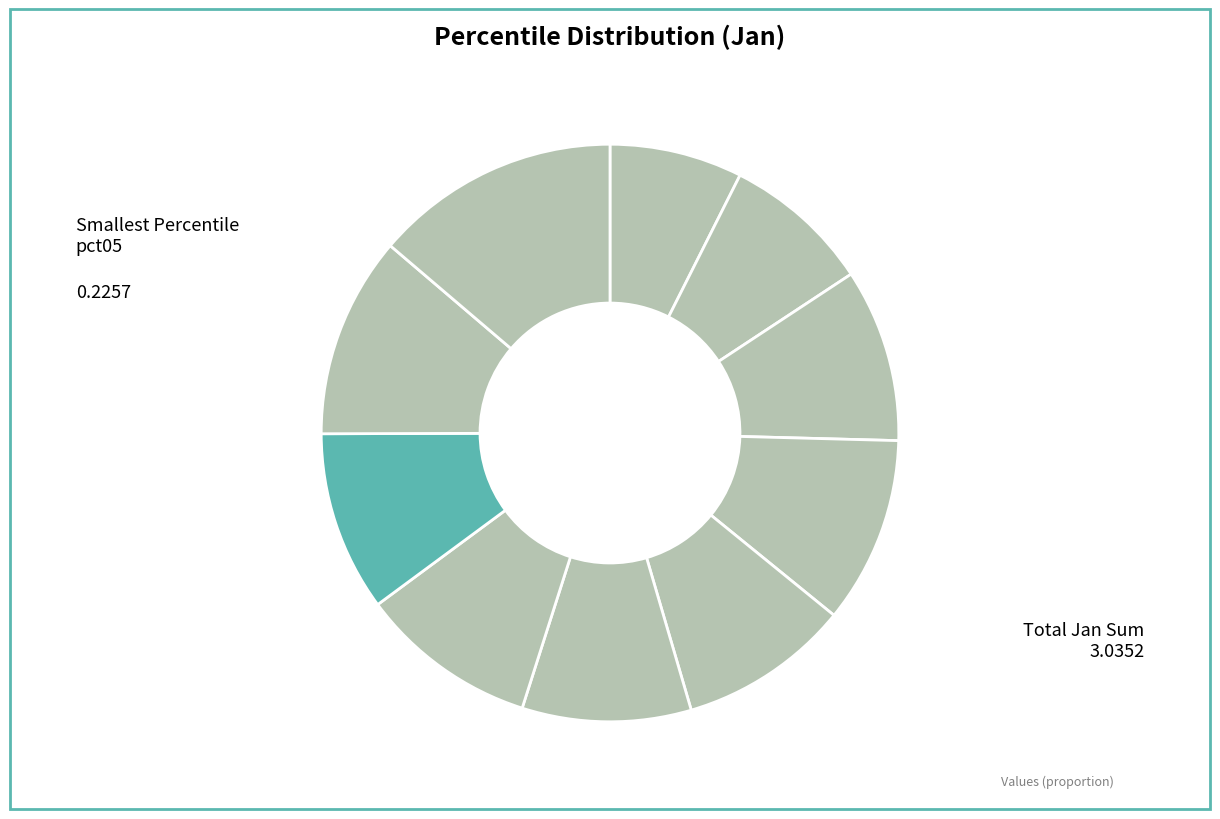

What is the largest slice in the pie chart?

pct95